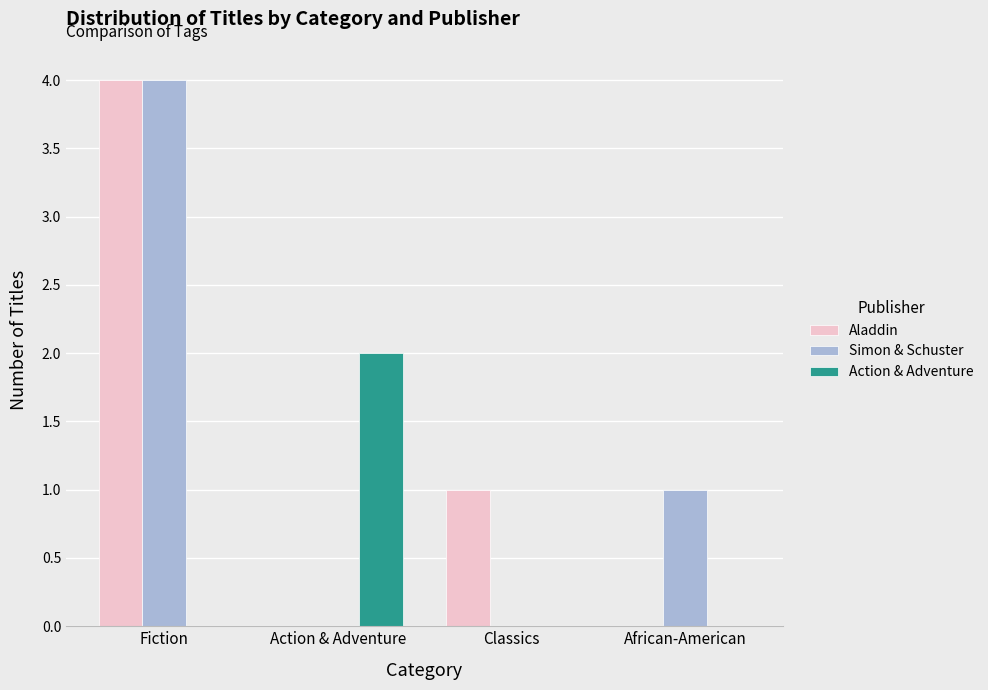

Which label corresponds to the largest value in the chart?

Fiction